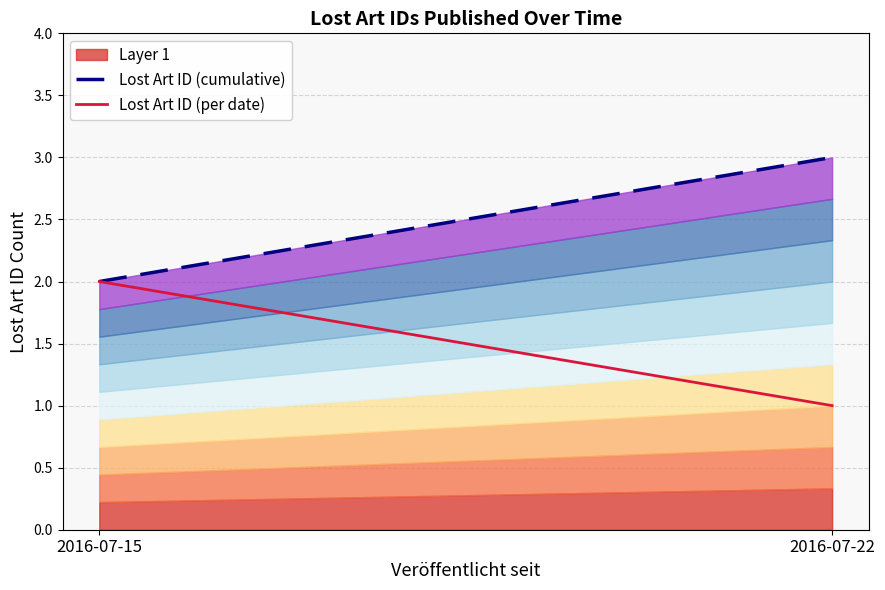

What is the value of the Lost Art ID (cumulative) point at the 1st from the left?

2